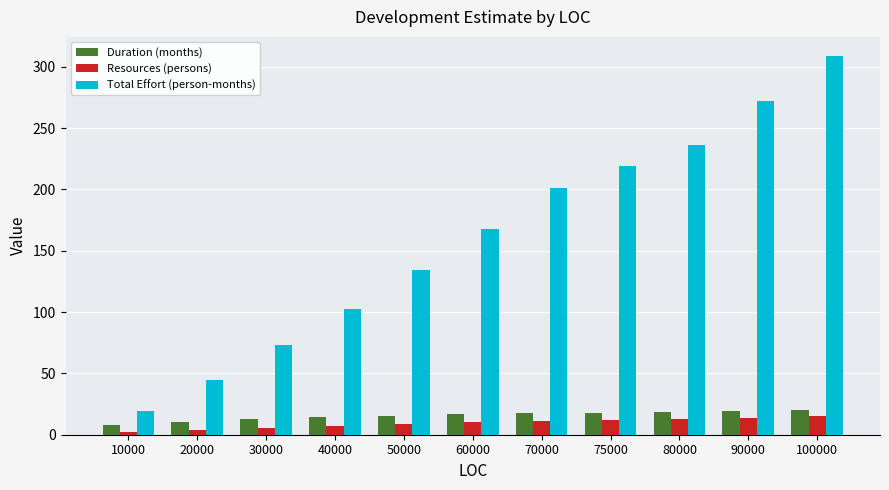

List the labels in order of Total Effort (person-months) value, largest first.

100000, 90000, 80000, 75000, 70000, 60000, 50000, 40000, 30000, 20000, 10000